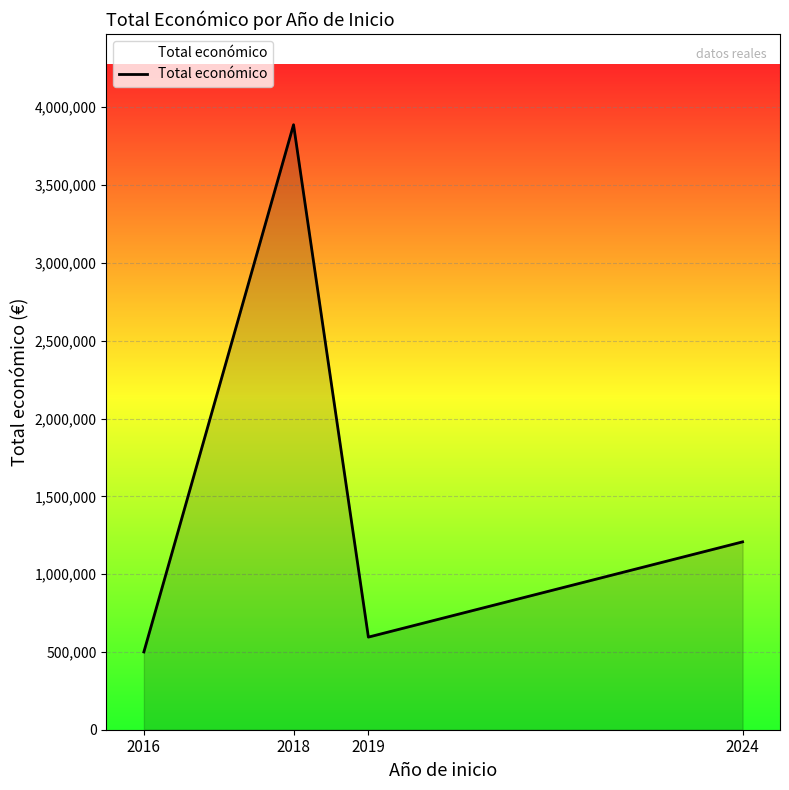

Is it true that the value at 2024 is 1207269?

True